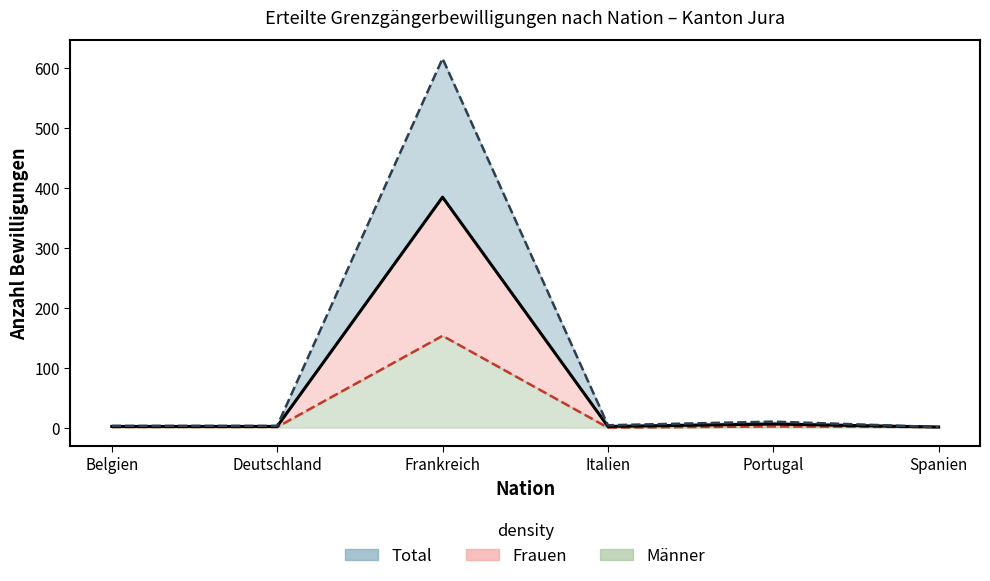

True or false: Frauen and Total intersect in this chart.

False